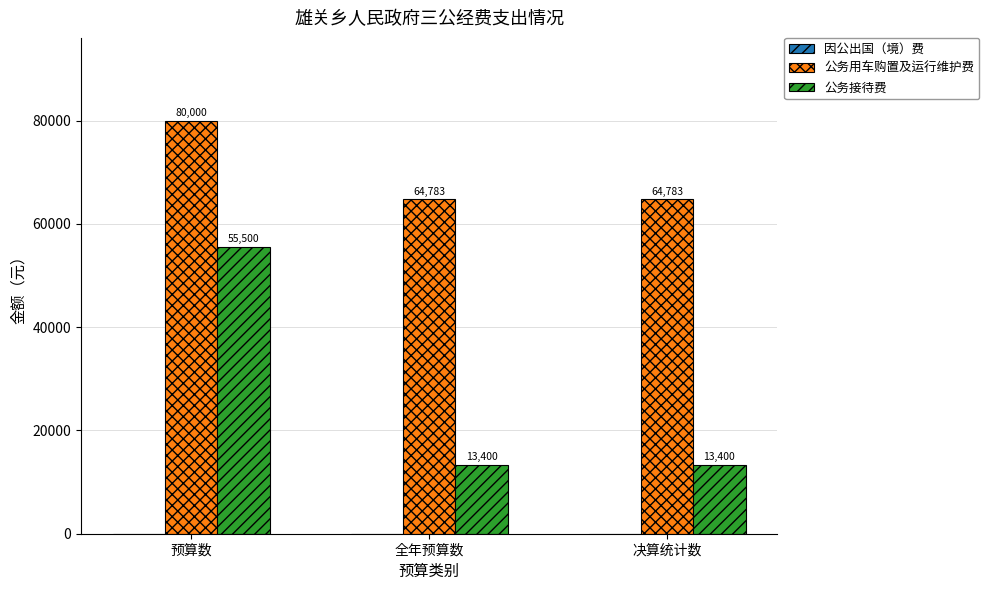

Is it true that 公务用车购置及运行维护费 equals 80000.0 at 预算数?

True